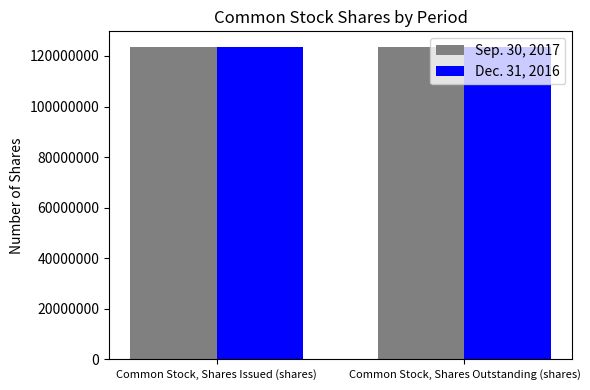

What is the total value across all series at Common Stock, Shares Outstanding (shares)?

247063258